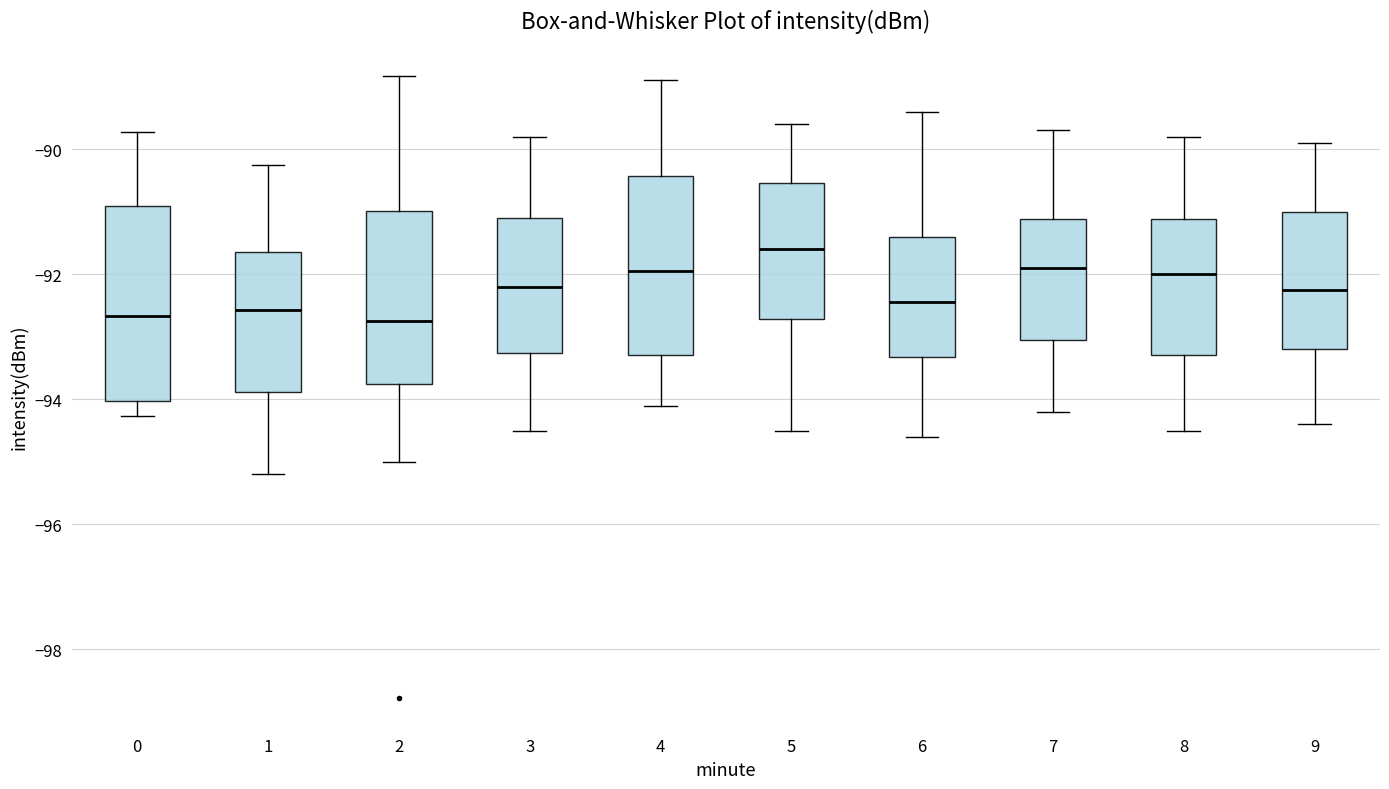

Reading left to right, read every box against the y-axis: the position of its median line, the range the box covers, and the ends of its whiskers. The values are not printed on the chart, so give them approximately, as read against the axis.

0: median -92.6, box -94.0 to -91.0, whiskers -94.2 to -89.8
1: median -92.6, box -93.8 to -91.6, whiskers -95.2 to -90.2
2: median -92.8, box -93.8 to -91.0, whiskers -95.0 to -88.8
3: median -92.2, box -93.2 to -91.0, whiskers -94.4 to -89.8
4: median -92.0, box -93.2 to -90.4, whiskers -94.0 to -88.8
5: median -91.6, box -92.8 to -90.6, whiskers -94.4 to -89.6
6: median -92.4, box -93.4 to -91.4, whiskers -94.6 to -89.4
7: median -91.8, box -93.0 to -91.2, whiskers -94.2 to -89.6
8: median -92.0, box -93.2 to -91.2, whiskers -94.4 to -89.8
9: median -92.2, box -93.2 to -91.0, whiskers -94.4 to -89.8